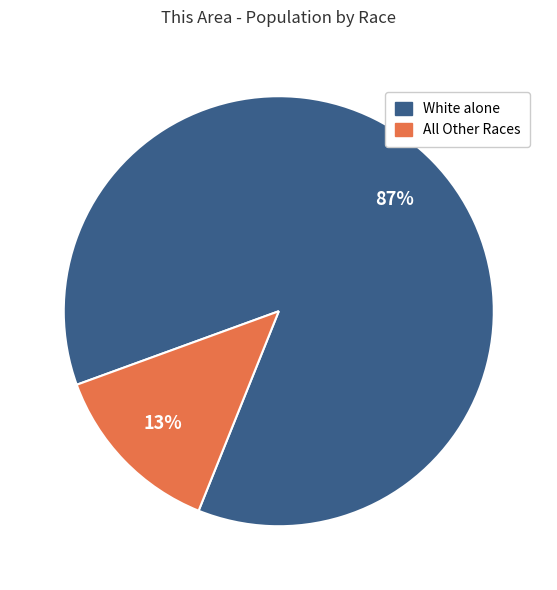

To the nearest percent, what is the average slice percentage?

50%